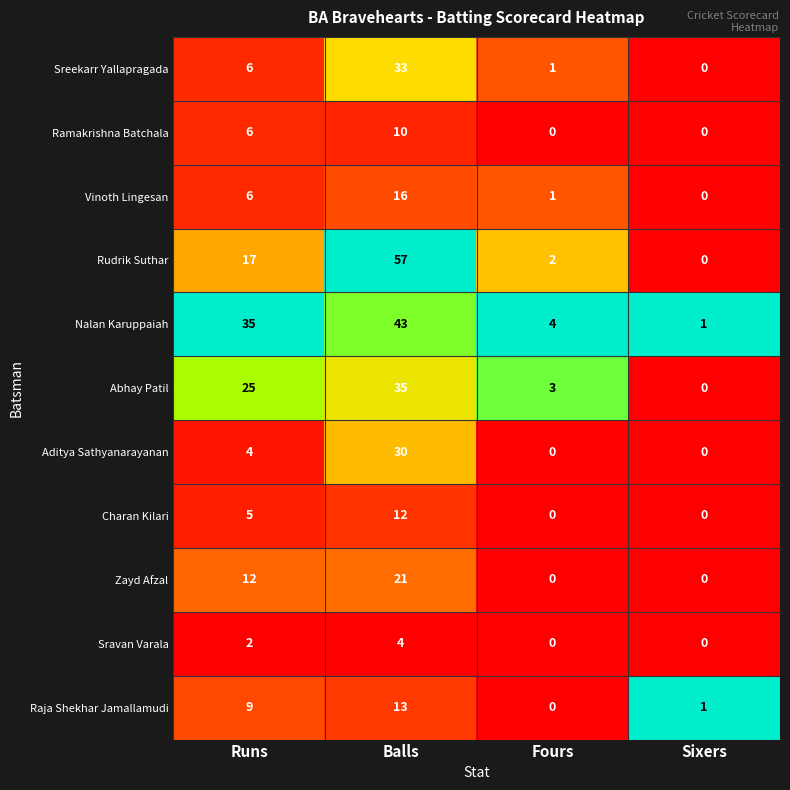

At which category is the sum across all series the highest?

Balls